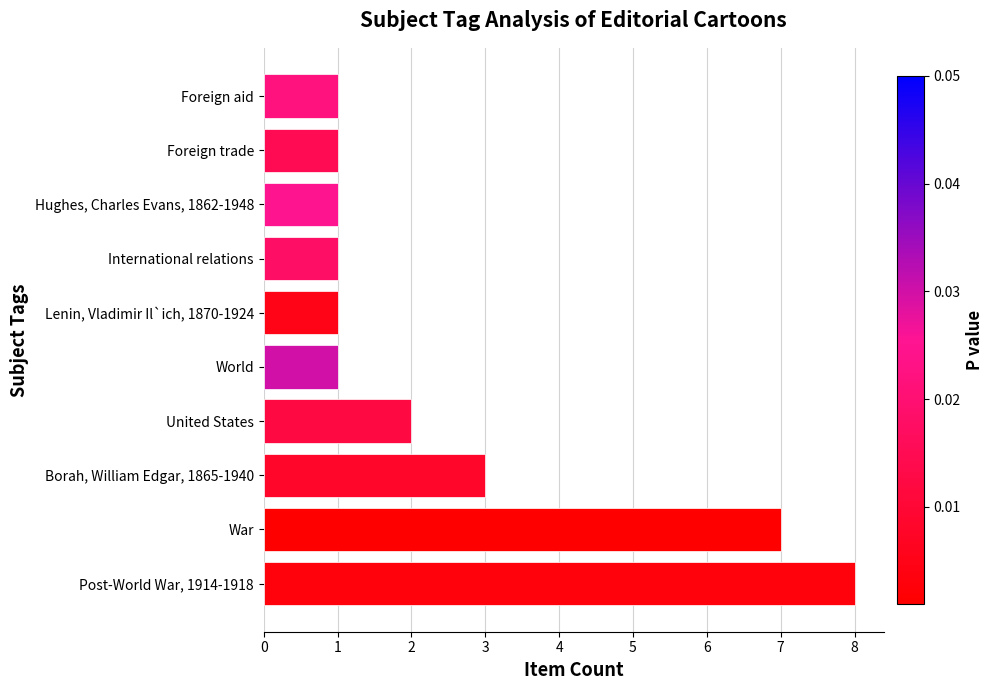

Which label corresponds to the largest value in the chart?

Post-World War, 1914-1918